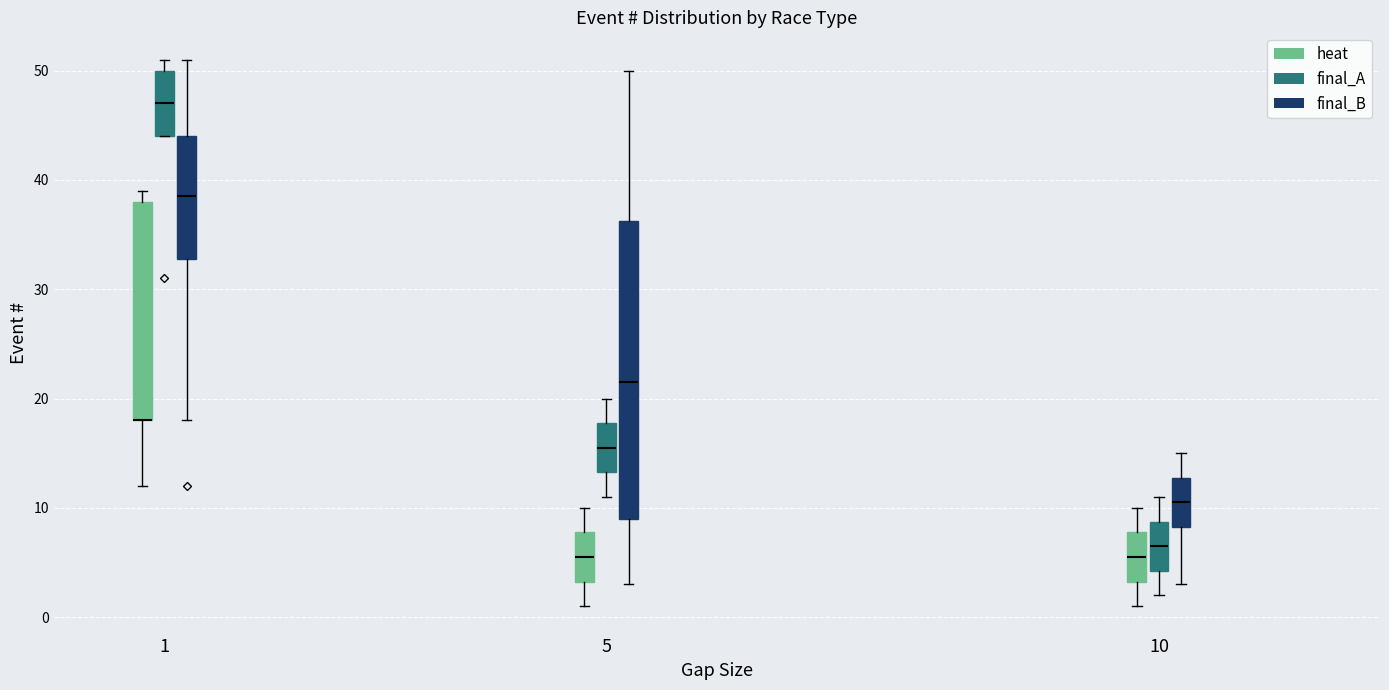

Reading left to right, read every box against the y-axis: the position of its median line, the range the box covers, and the ends of its whiskers. The values are not printed on the chart, so give them approximately, as read against the axis.

1 (heat): median 18 (drawn on the box's lower edge), box 18 to 38, whiskers 12 to 39
1 (final_A): median 47, box 44 to 50, whiskers 44 to 51
1 (final_B): median 39, box 33 to 44, whiskers 18 to 51
5 (heat): median 6, box 3 to 8, whiskers 1 to 10
5 (final_A): median 16, box 13 to 18, whiskers 11 to 20
5 (final_B): median 22, box 9 to 36, whiskers 3 to 50
10 (heat): median 6, box 3 to 8, whiskers 1 to 10
10 (final_A): median 7, box 4 to 9, whiskers 2 to 11
10 (final_B): median 11, box 8 to 13, whiskers 3 to 15